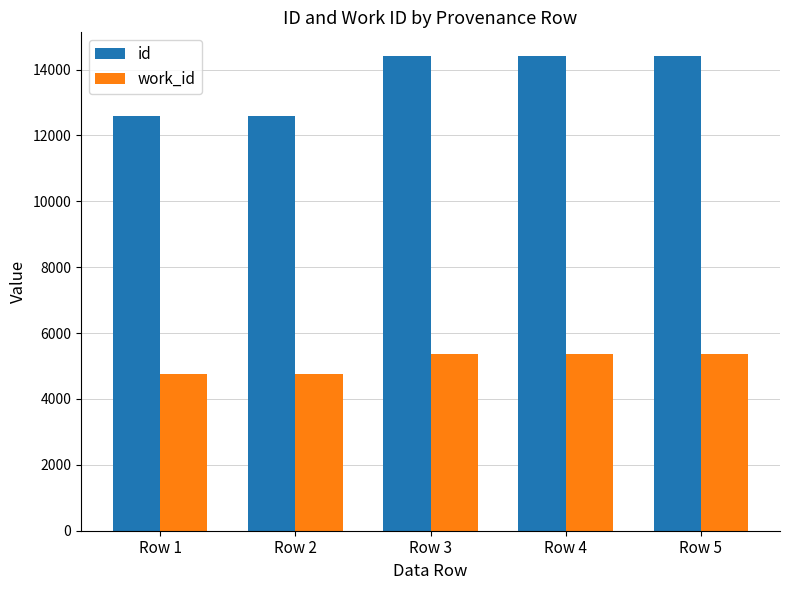

At which label is id closest to 13500?

Row 3